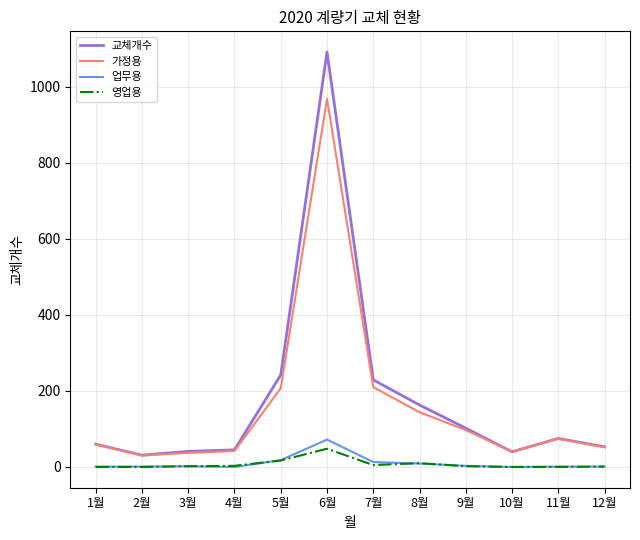

What is the maximum value shown in the chart?

1091